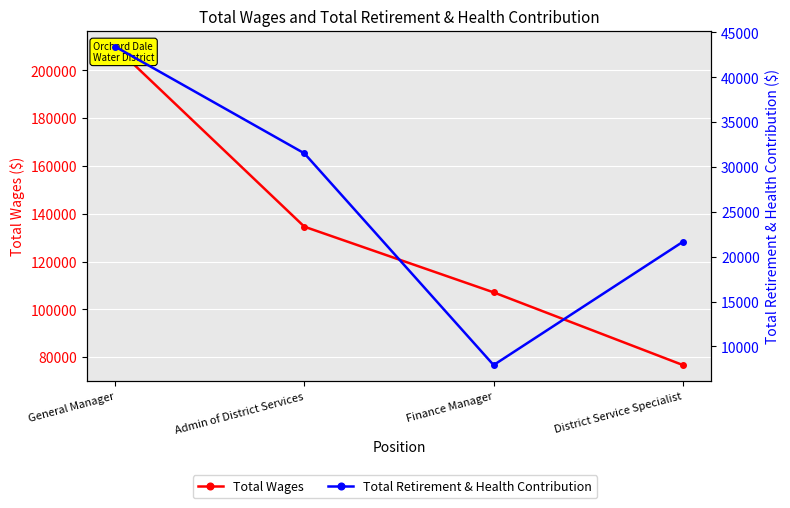

How many data points in Total Wages are above 134590?

1